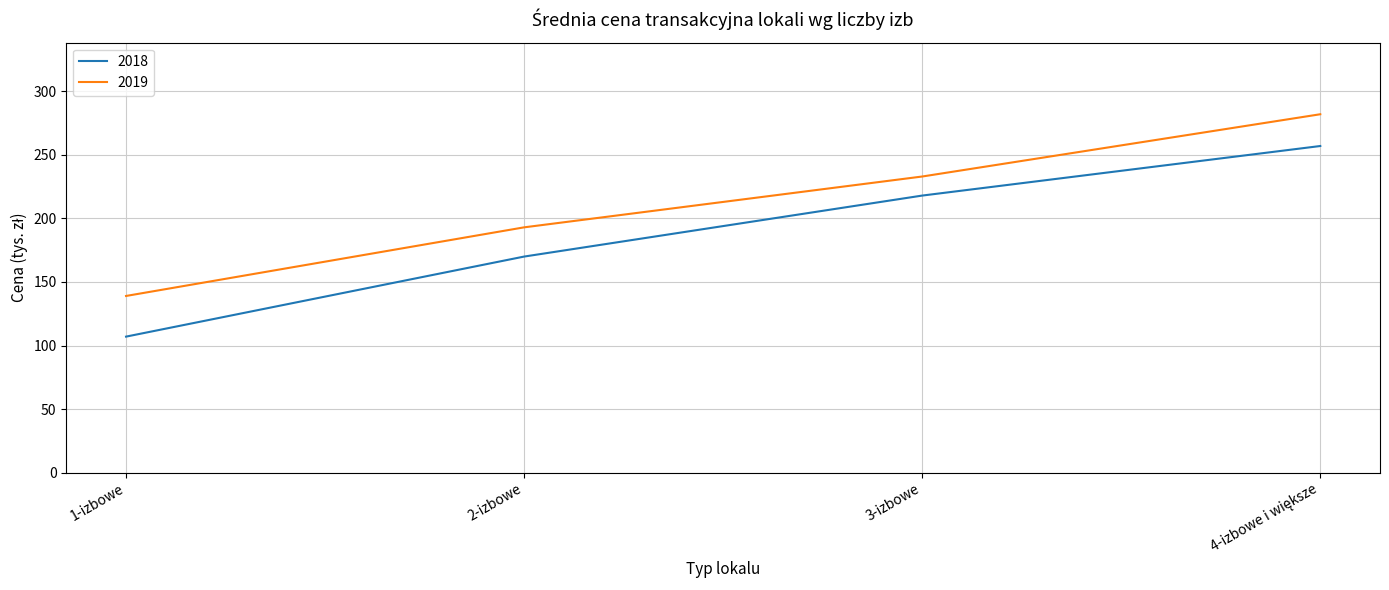

Where is 2019 nearest to the value 210?

2-izbowe